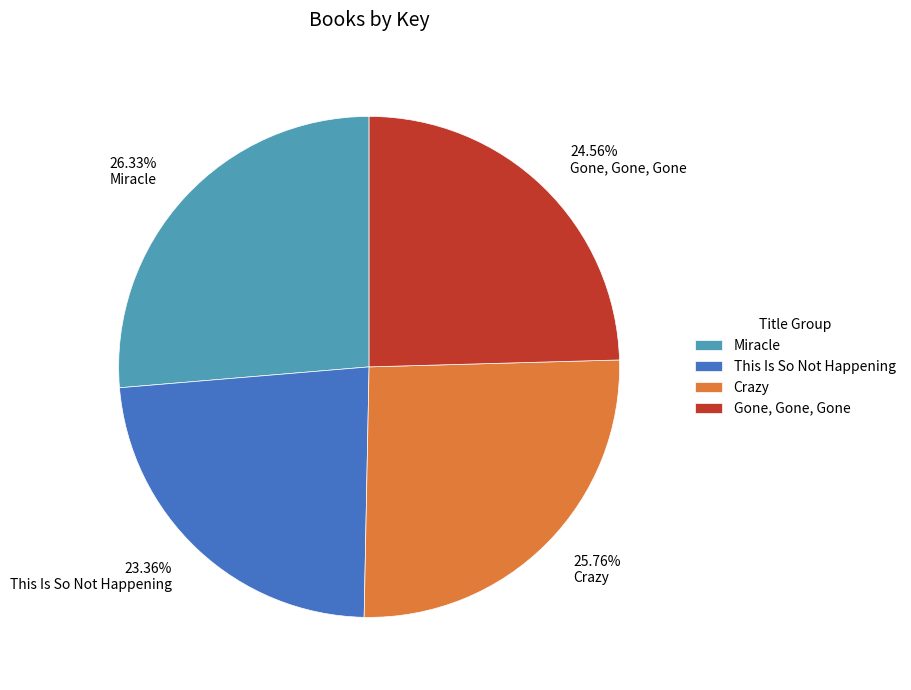

Does This Is So Not Happening account for over 50% of the chart?

No